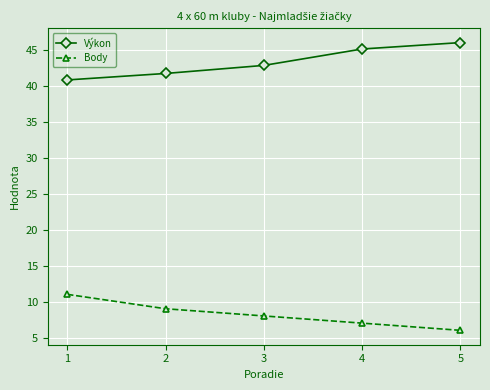

What is the difference between the maximum and minimum values in the Výkon series?

5.2